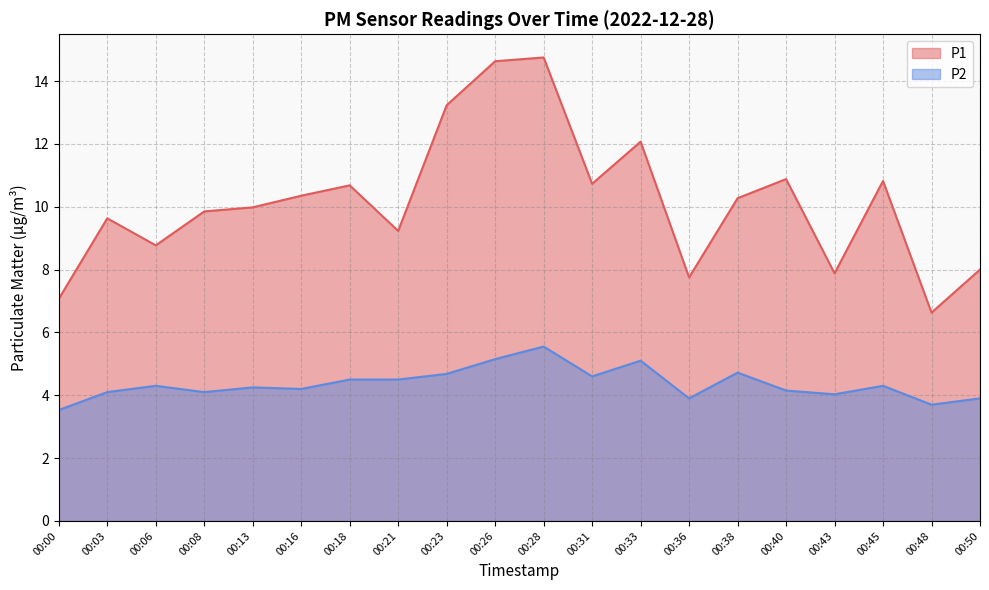

What is the sum of the P2 values at 00:03 and 00:50?

8.0